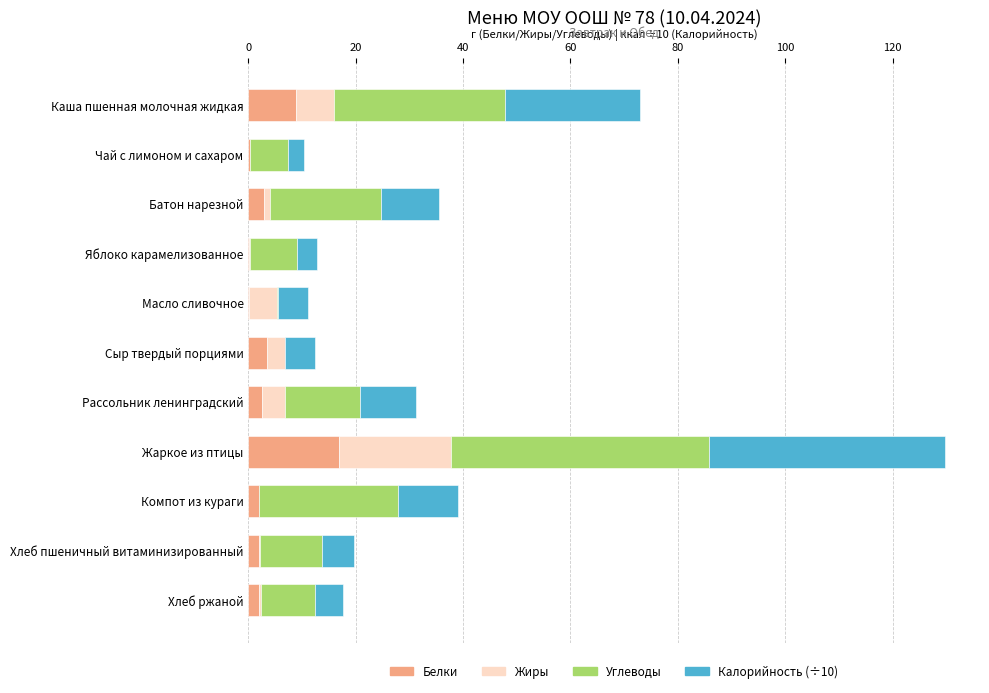

At which category is the sum across all series the highest?

Жаркое из птицы